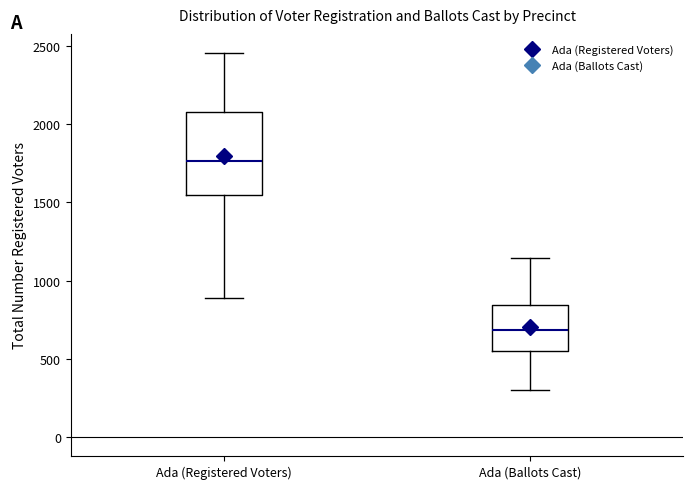

Which box has the lowest median line?

Ada (Ballots Cast)